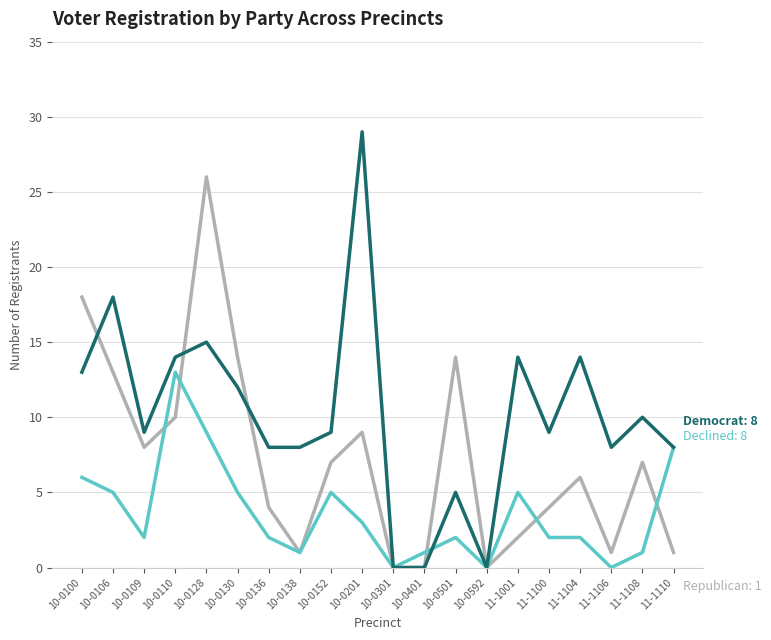

Which category has the highest value across all series?

10-0201